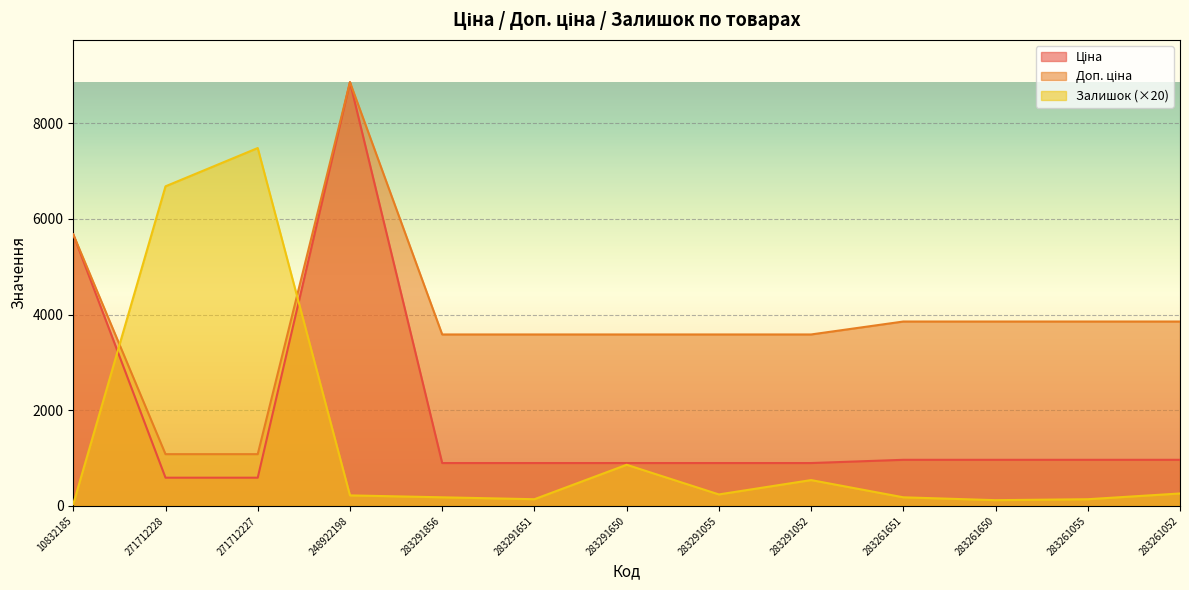

What is the greatest value displayed?

8856.7